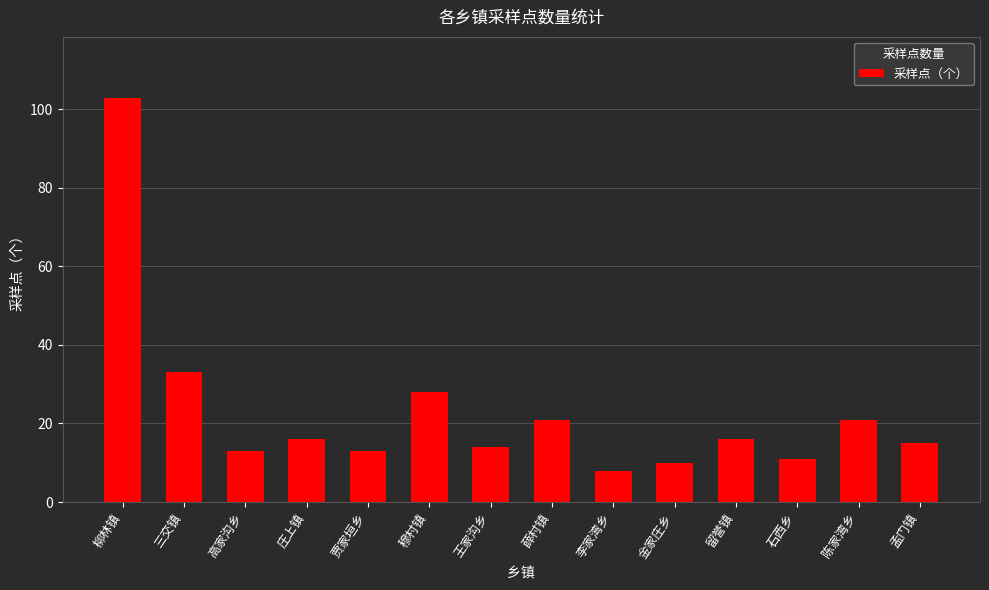

Between 穆村镇 and 王家沟乡, which is larger?

穆村镇